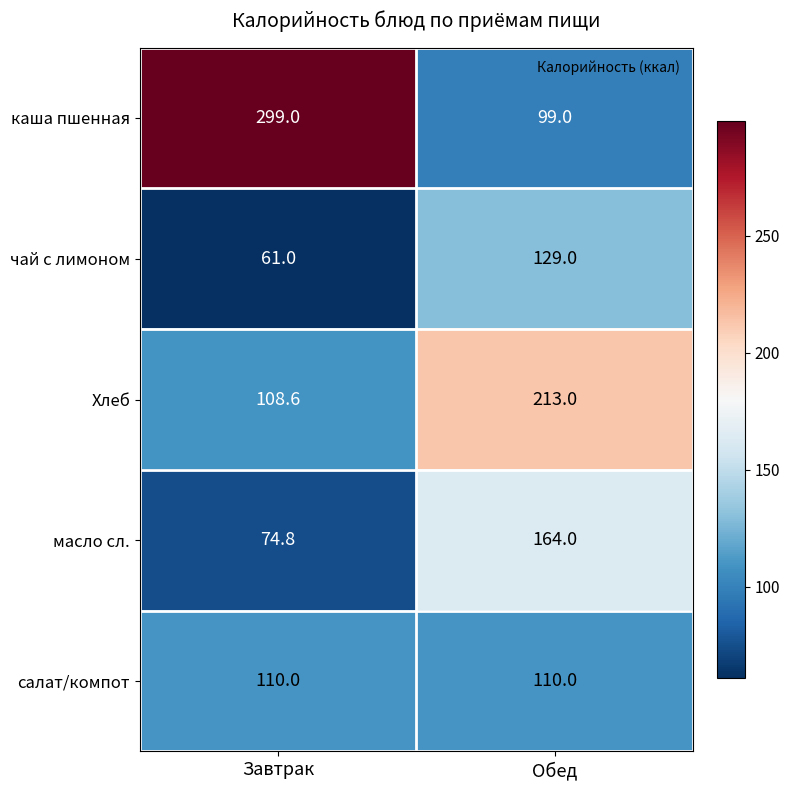

What is the approximate value of каша пшенная at Завтрак?

299.0